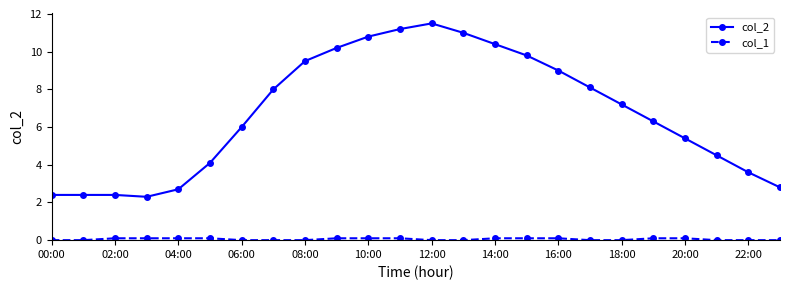

What is the lowest value of the col_2 series?

2.3